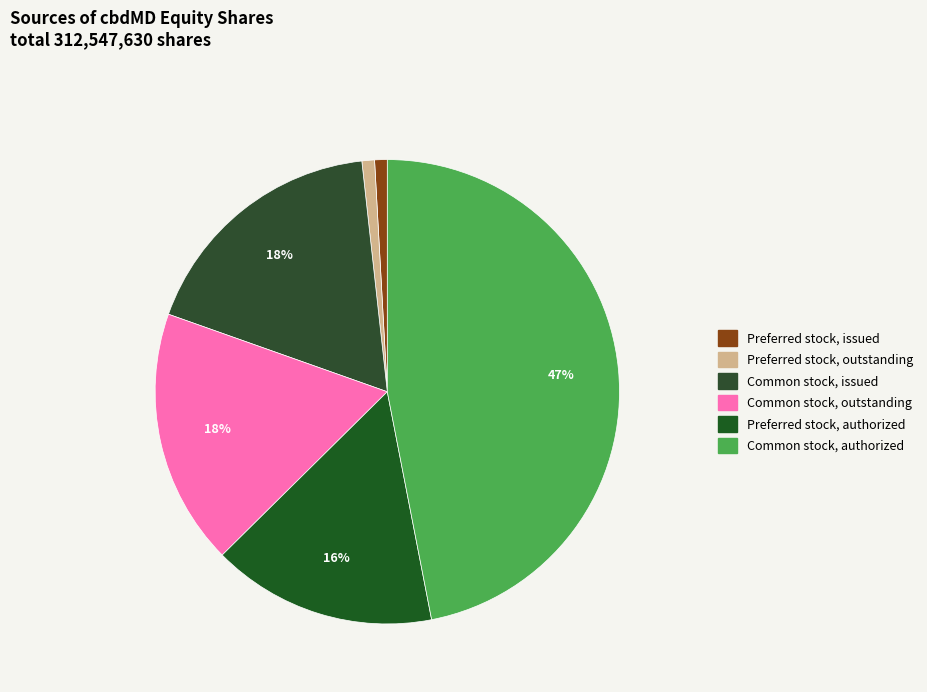

True or false: Preferred stock, authorized accounts for 16% of the total.

True